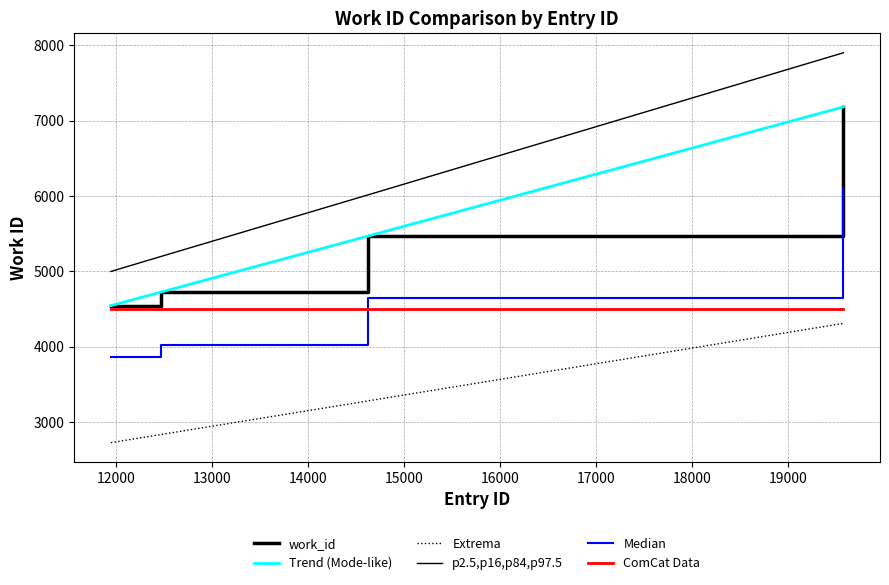

What is the average value?

5821